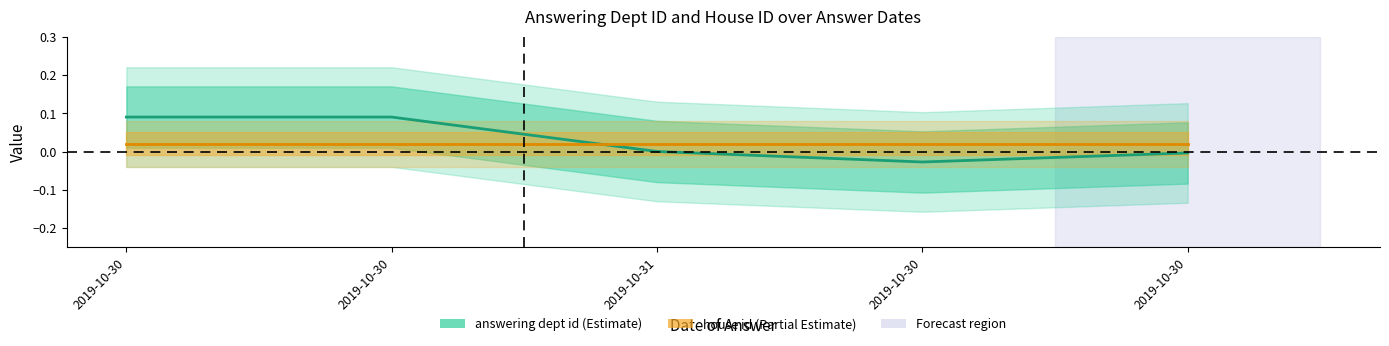

True or false: there are more than 0 points higher than both neighbors.

False